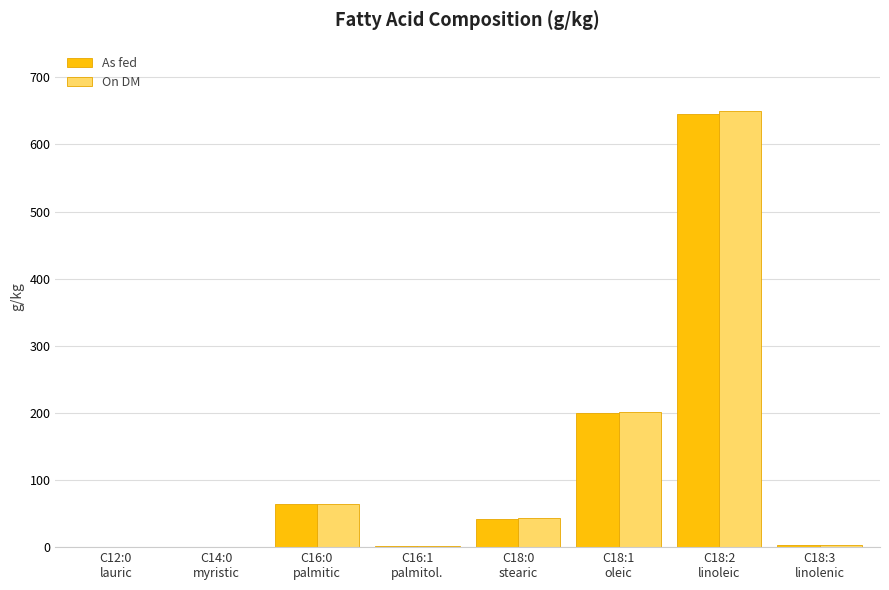

What is the maximum value shown in the chart?

650.0